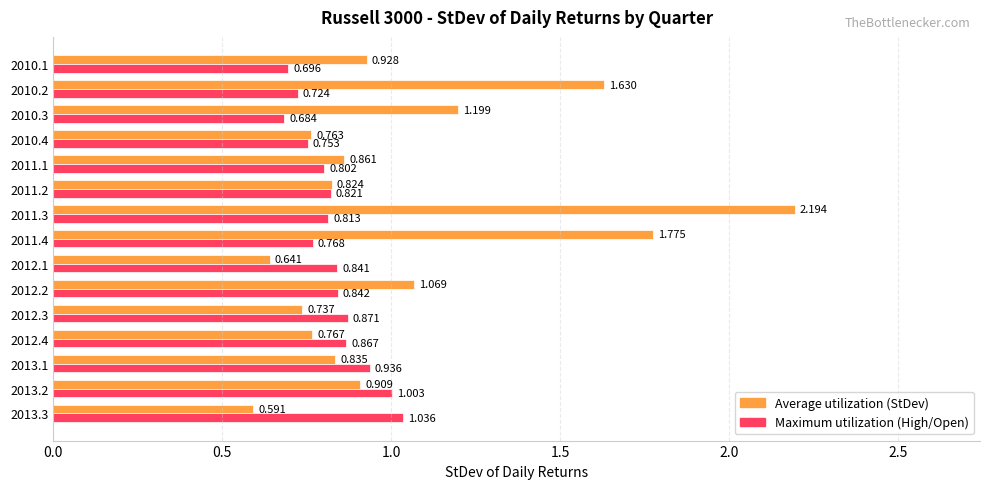

How many distinct data groups are displayed?

2